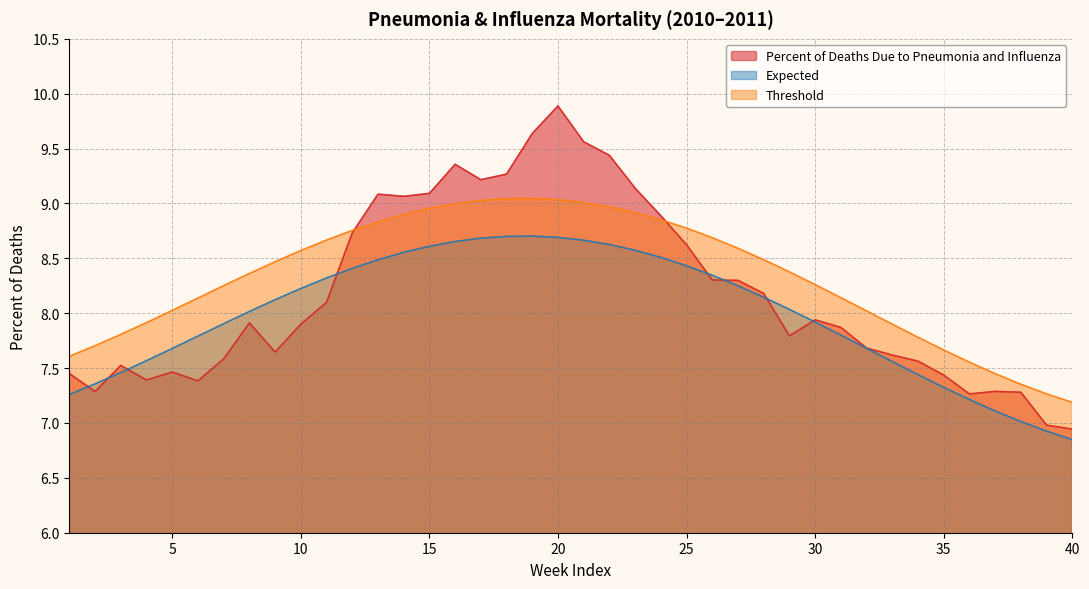

Reading left to right, transcribe all the data shown in this chart.

Percent of Deaths Due to Pneumonia and Influenza: 1=7.5	2=7.3	3=7.5	4=7.4	5=7.5	6=7.4	7=7.6	8=7.9	9=7.6	10=7.9	11=8.1	12=8.7	13=9.1	14=9.1	15=9.1	16=9.4	17=9.2	18=9.3	19=9.6	20=9.9	21=9.6	22=9.4	23=9.1	24=8.9	25=8.6	26=8.3	27=8.3	28=8.2	29=7.8	30=7.9	31=7.9	32=7.7	33=7.6	34=7.6	35=7.4	36=7.3	37=7.3	38=7.3	39=7.0	40=6.9
Expected: 1=7.3	2=7.4	3=7.5	4=7.6	5=7.7	6=7.8	7=7.9	8=8.0	9=8.1	10=8.2	11=8.3	12=8.4	13=8.5	14=8.6	15=8.6	16=8.7	17=8.7	18=8.7	19=8.7	20=8.7	21=8.7	22=8.6	23=8.6	24=8.5	25=8.4	26=8.3	27=8.2	28=8.1	29=8.0	30=7.9	31=7.8	32=7.7	33=7.6	34=7.4	35=7.3	36=7.2	37=7.1	38=7.0	39=6.9	40=6.8
Threshold: 1=7.6	2=7.7	3=7.8	4=7.9	5=8.0	6=8.1	7=8.3	8=8.4	9=8.5	10=8.6	11=8.7	12=8.8	13=8.8	14=8.9	15=9.0	16=9.0	17=9.0	18=9.0	19=9.0	20=9.0	21=9.0	22=9.0	23=8.9	24=8.9	25=8.8	26=8.7	27=8.6	28=8.5	29=8.4	30=8.3	31=8.1	32=8.0	33=7.9	34=7.8	35=7.7	36=7.6	37=7.4	38=7.4	39=7.3	40=7.2